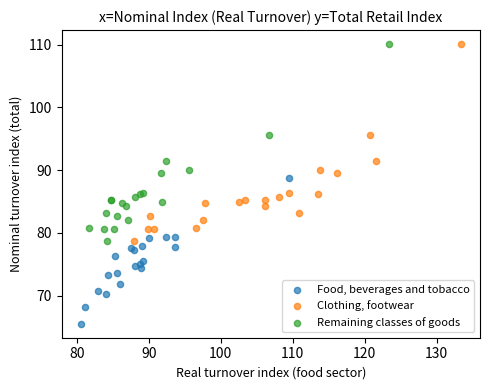

Which series reaches the minimum Y coordinate?

Food, beverages and tobacco